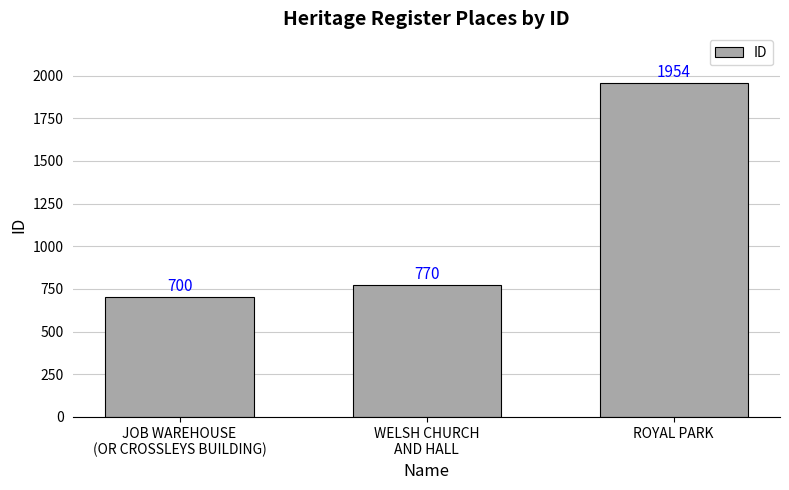

What is the change in value from JOB WAREHOUSE
(OR CROSSLEYS BUILDING) to ROYAL PARK?

+1254